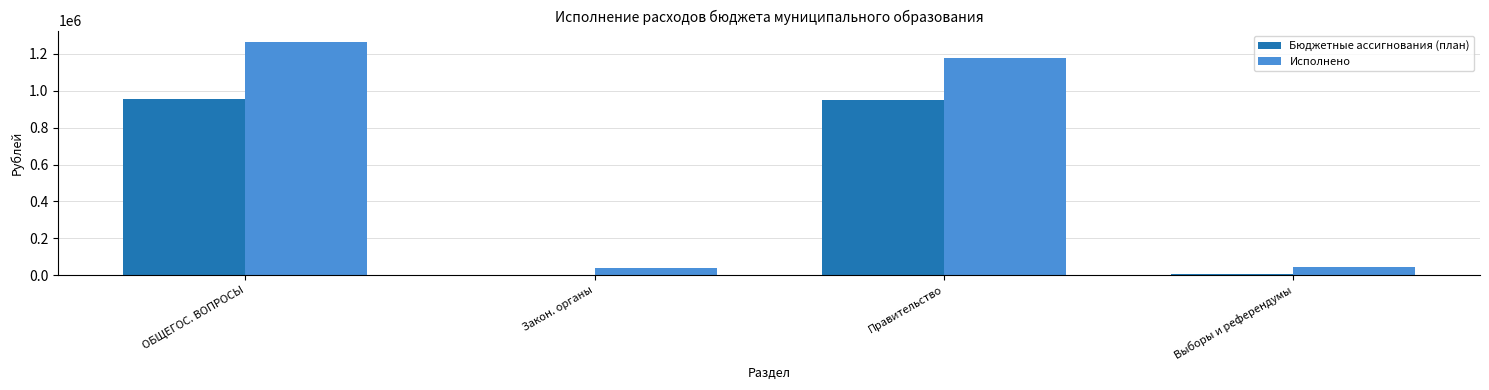

What is the sum of all Бюджетные ассигнования (план) values?

1911970.0